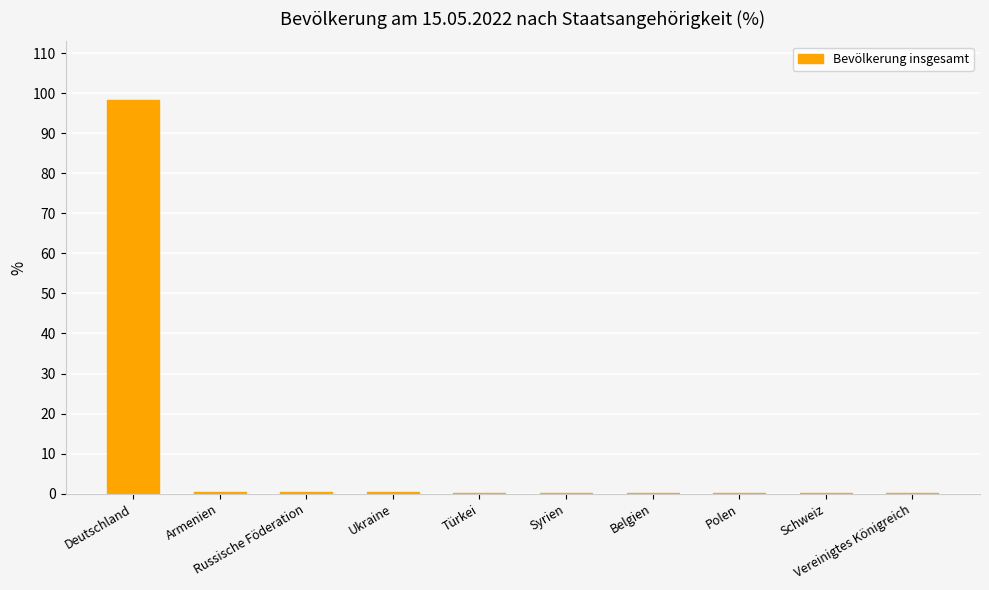

What is the maximum value shown in the chart?

98.2